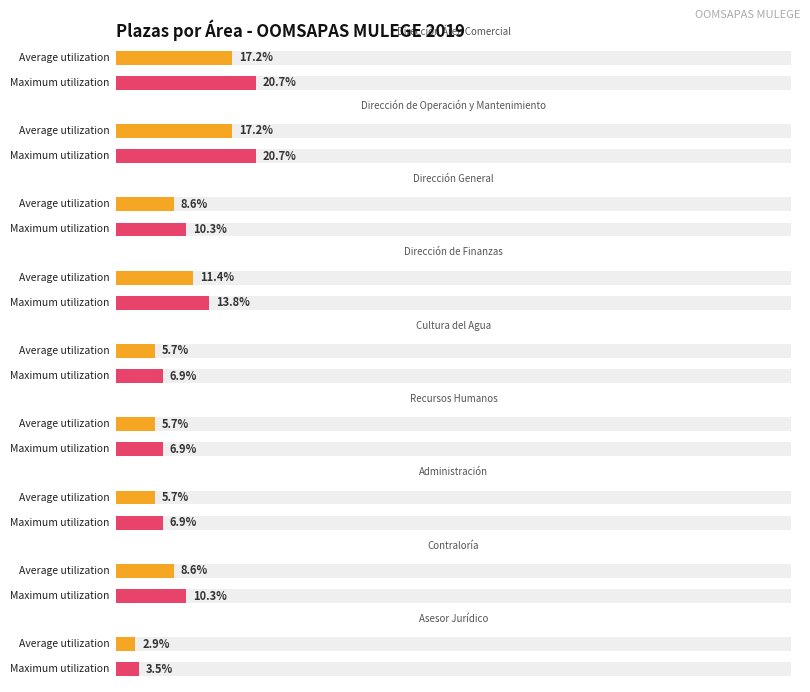

What is the difference between the Total values at Cultura del Agua and Dirección de Operación y Mantenimiento?

5